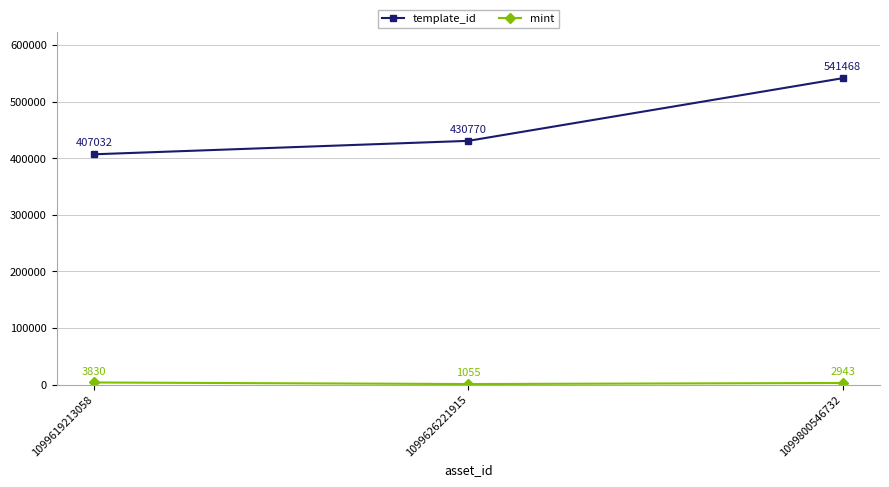

How many data points in template_id are less than 430770?

1